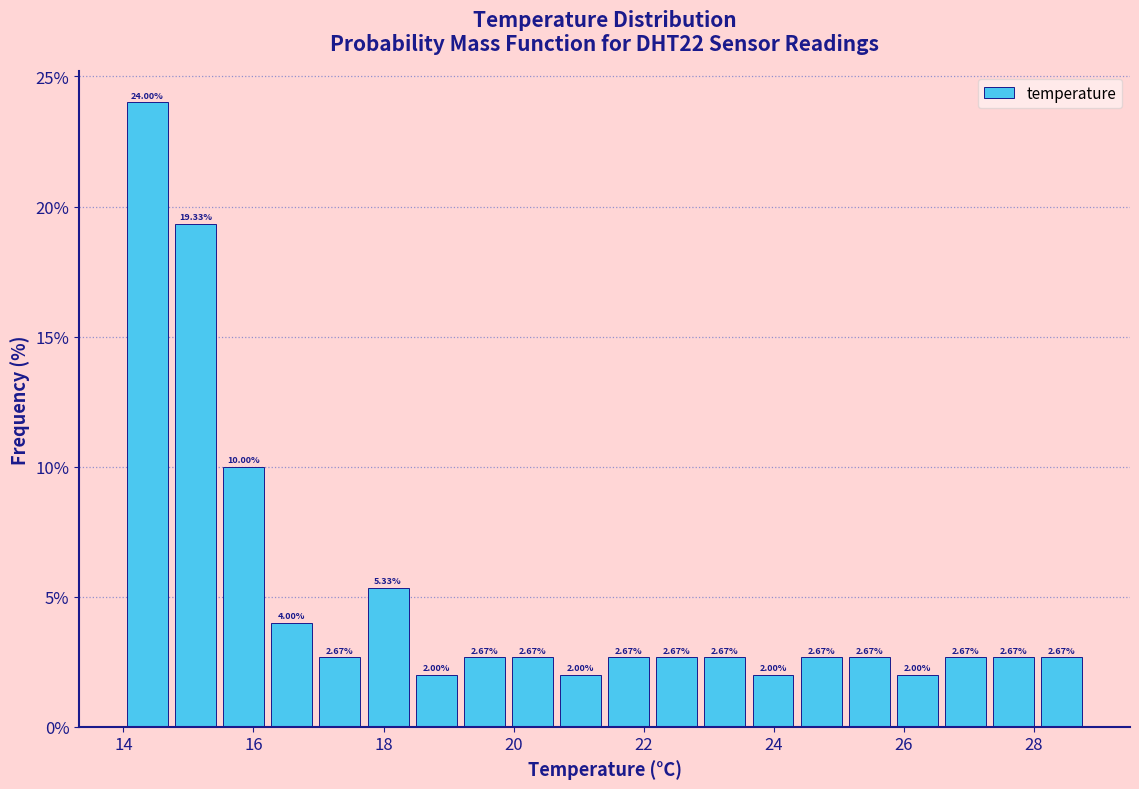

Read against the x-axis, roughly where is the centre of the tallest bar?

14.4